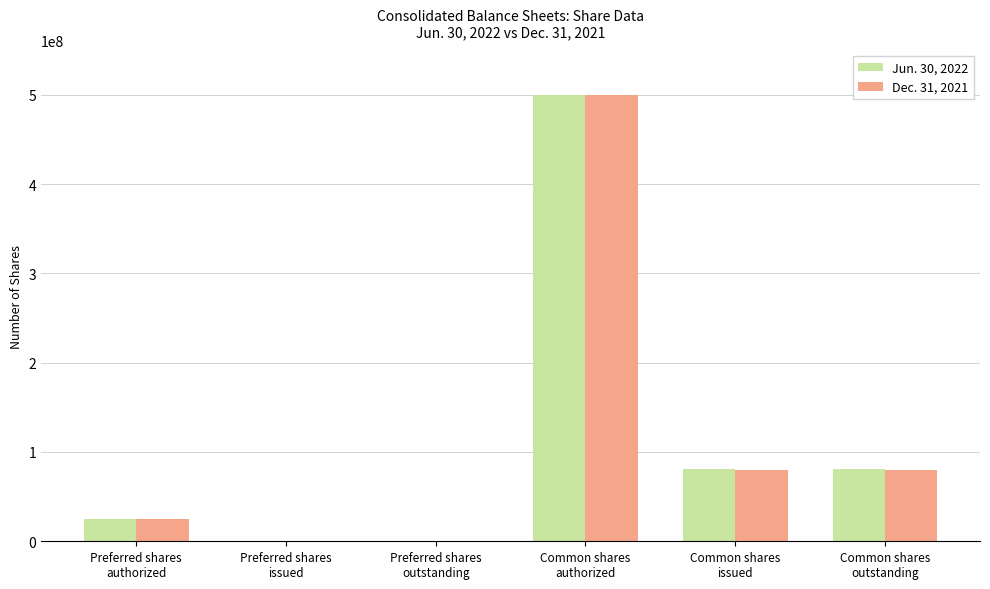

What is the greatest value displayed?

500000000